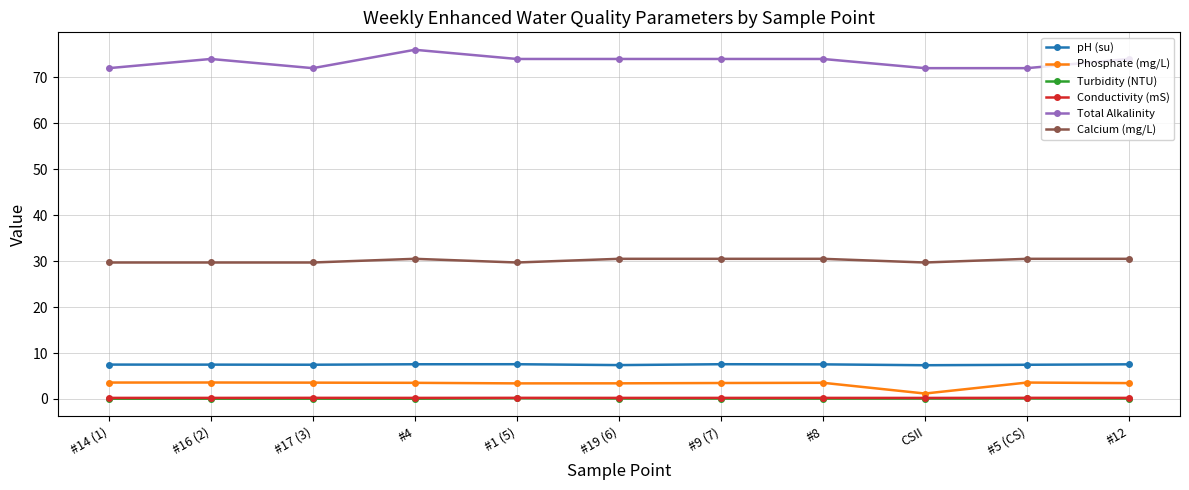

What are all the series names shown in the legend?

pH (su), Phosphate (mg/L), Turbidity (NTU), Conductivity (mS), Total Alkalinity, Calcium (mg/L)